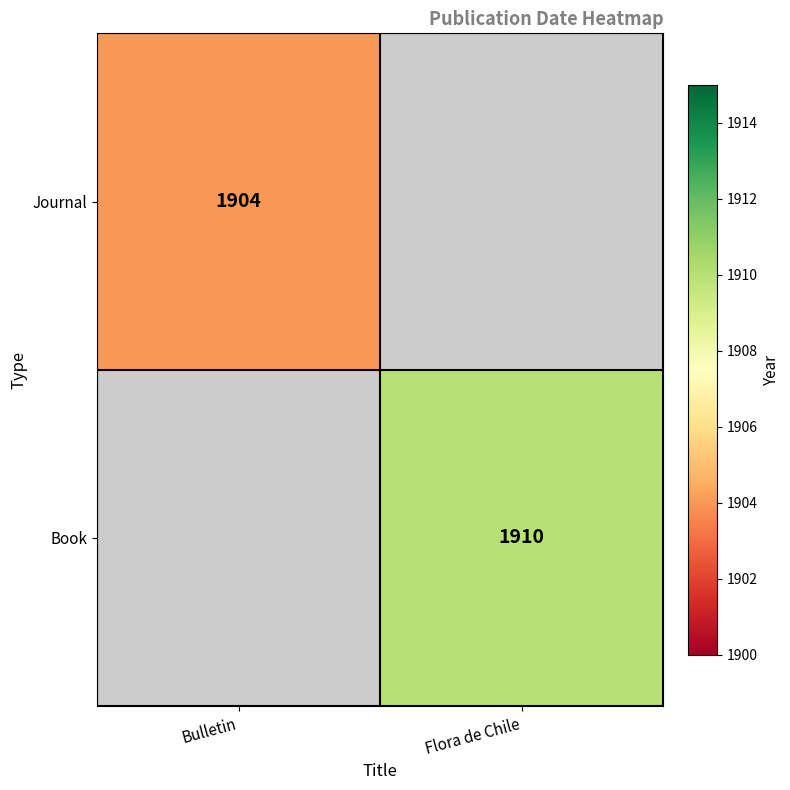

At how many categories does at least one series exceed 1904?

1